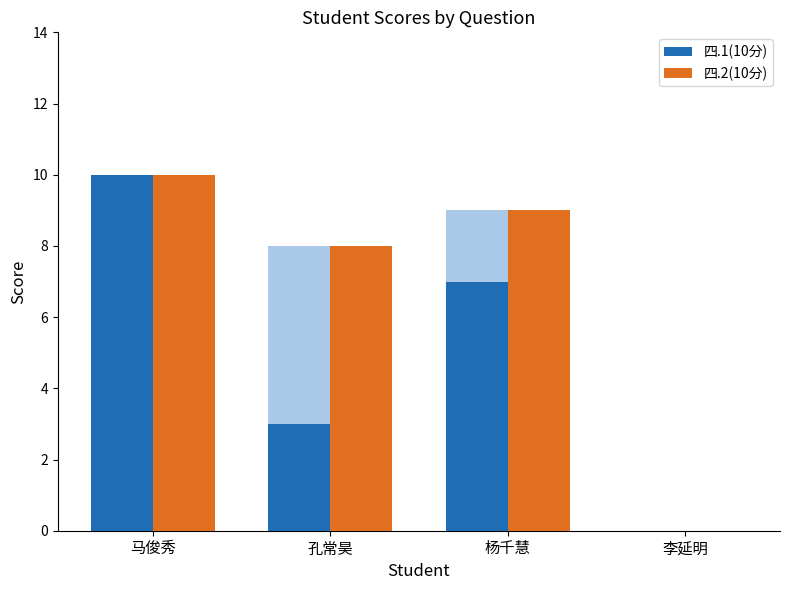

Reading right to left, extract all data points from this chart.

四.1(10分): 李延明=0	杨千慧=7	孔常昊=3	马俊秀=10
四.2(10分): 李延明=0	杨千慧=9	孔常昊=8	马俊秀=10